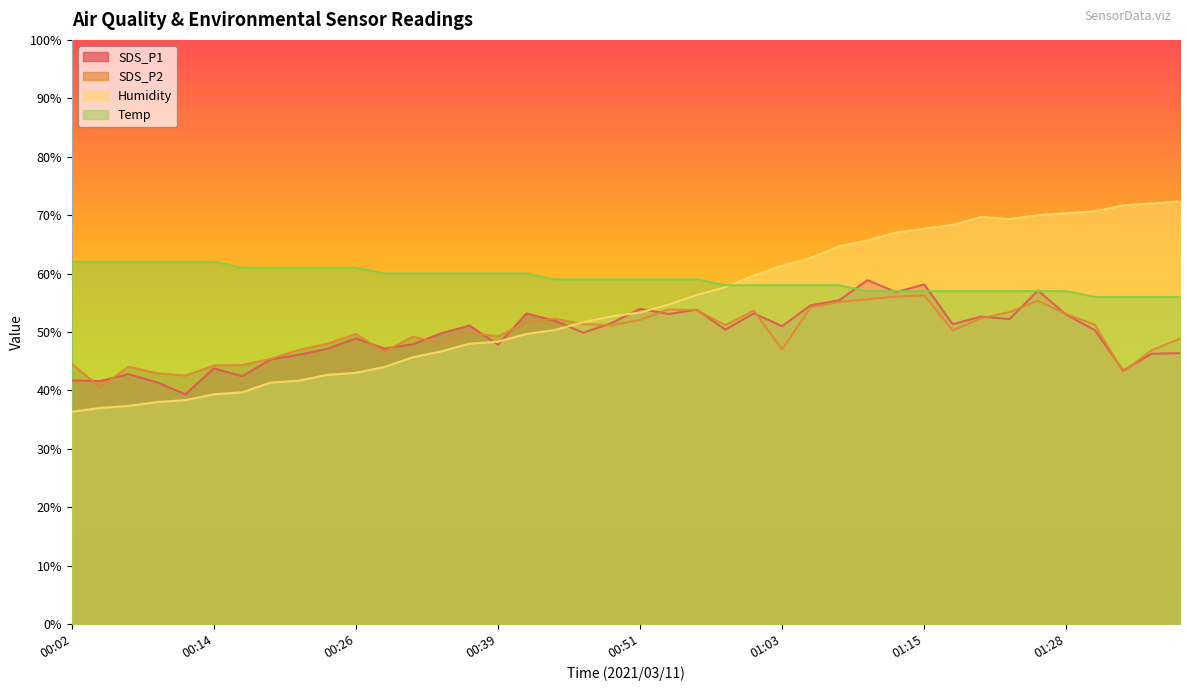

What is the approximate value of SDS_P1 at 00:17?

42.4